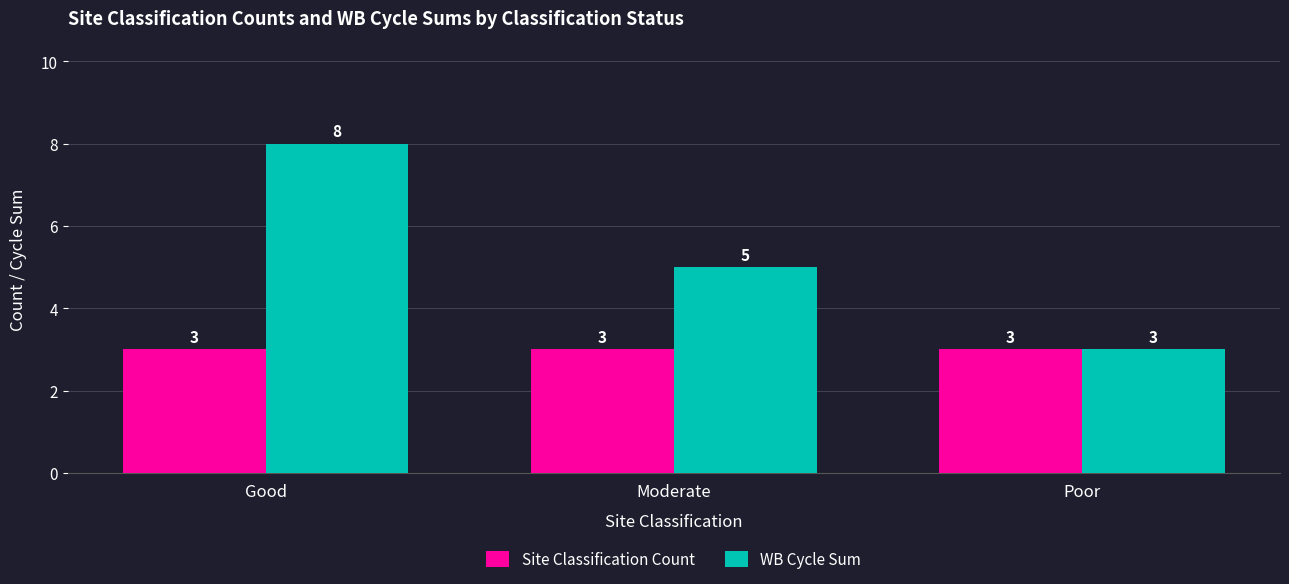

Where is WB Cycle Sum nearest to the value 5?

Moderate